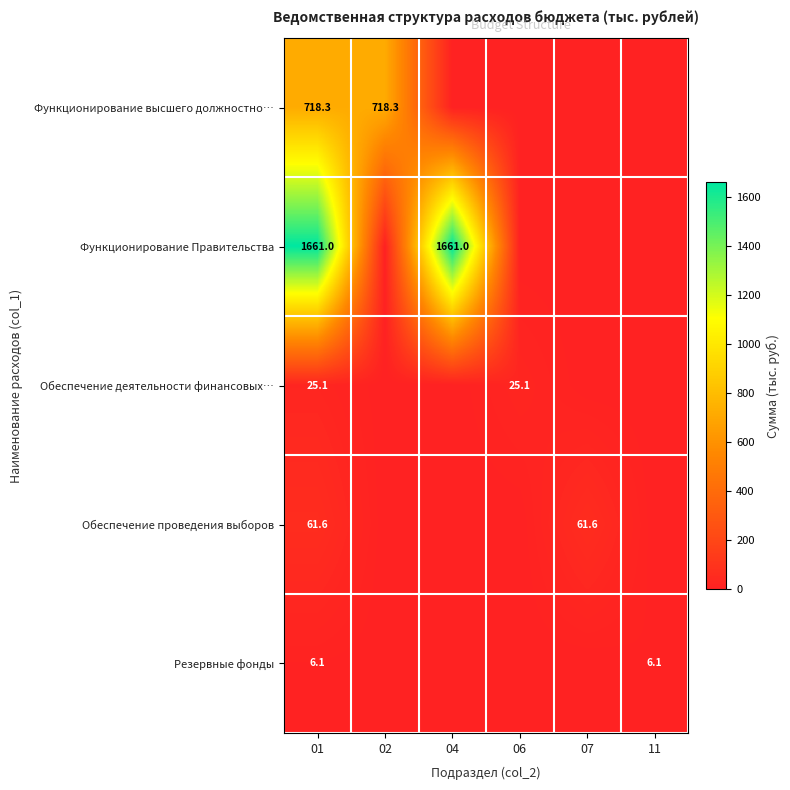

What is the total value across all series at 01?

2472.1